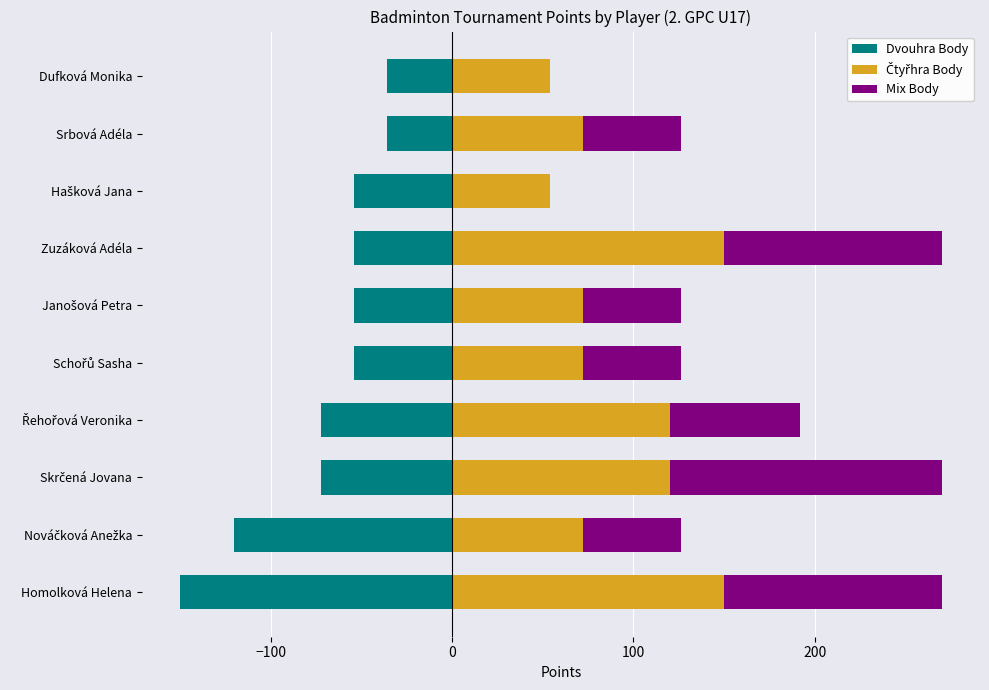

How many bars are there in total?

30